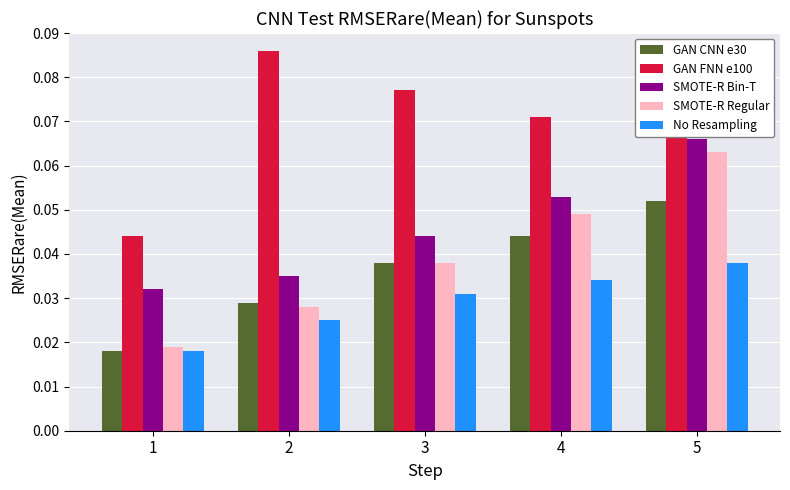

Is the value of GAN CNN e30 at 1 greater than the value of SMOTE-R Regular at 4?

No